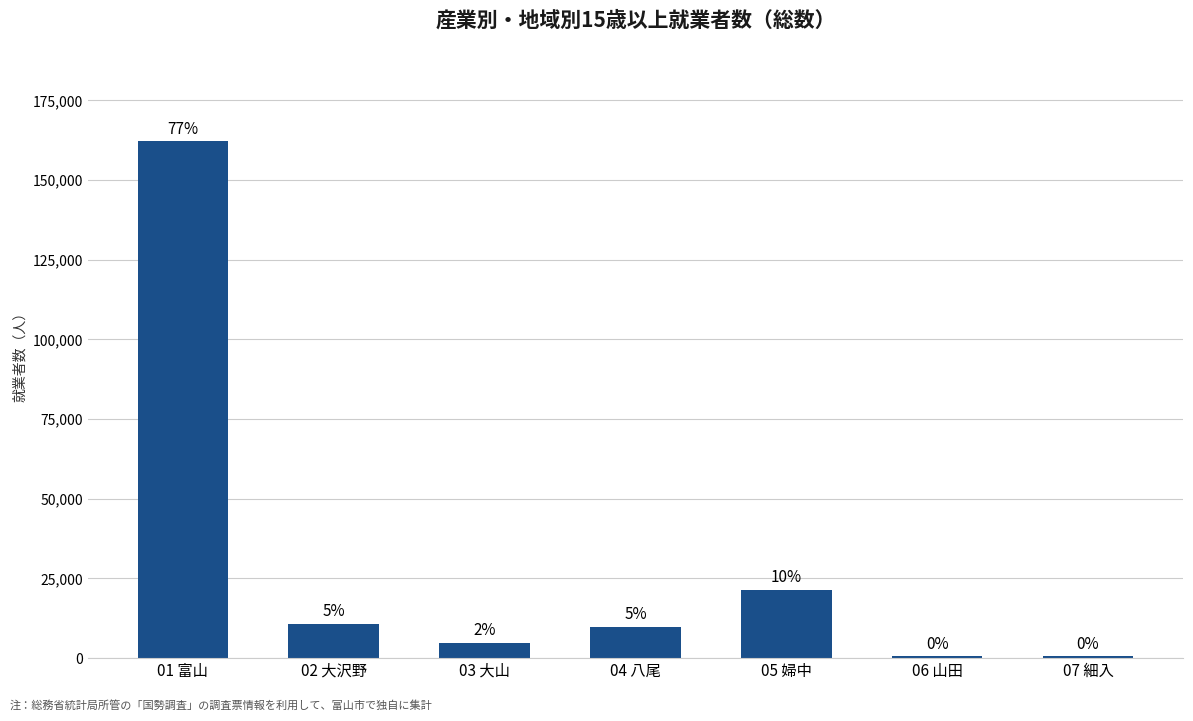

What is the average value?

30085